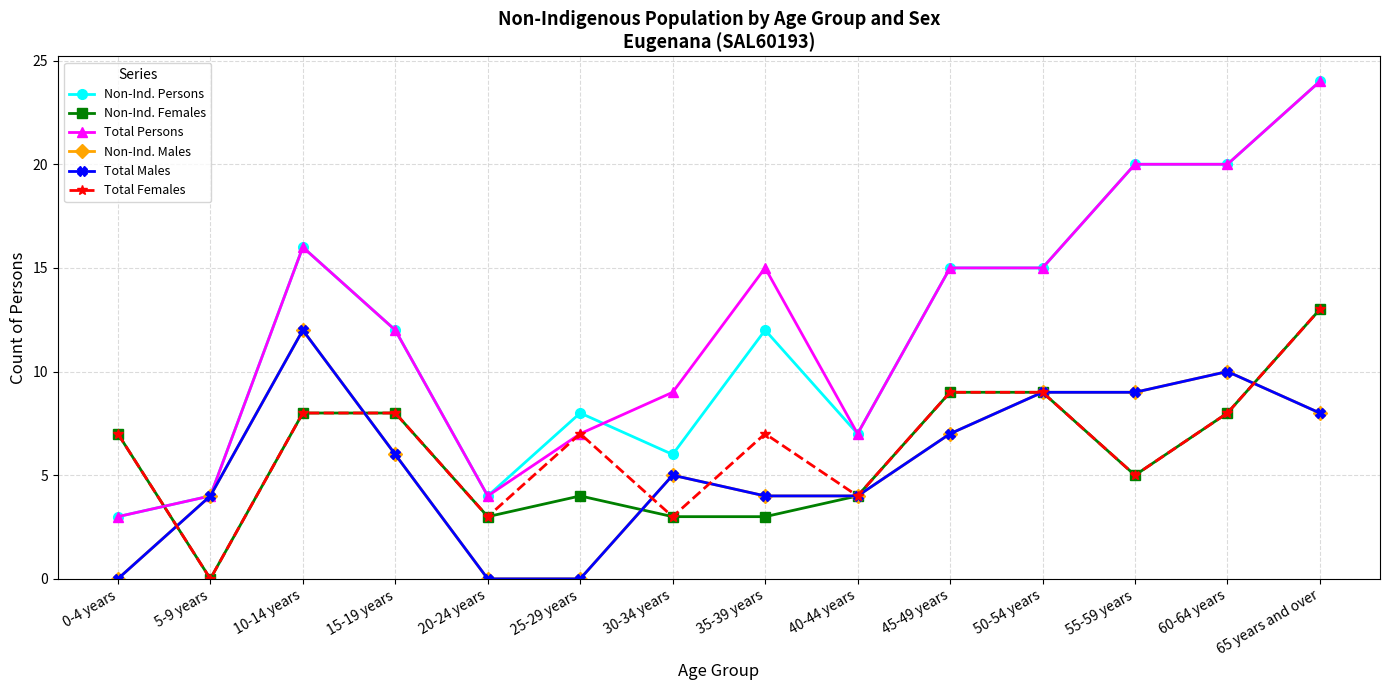

True or false: Total Males has more than 1 points higher than both neighbors.

True